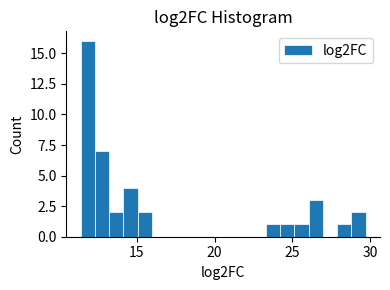

Read against the x-axis, roughly where is the centre of the tallest bar?

12.0